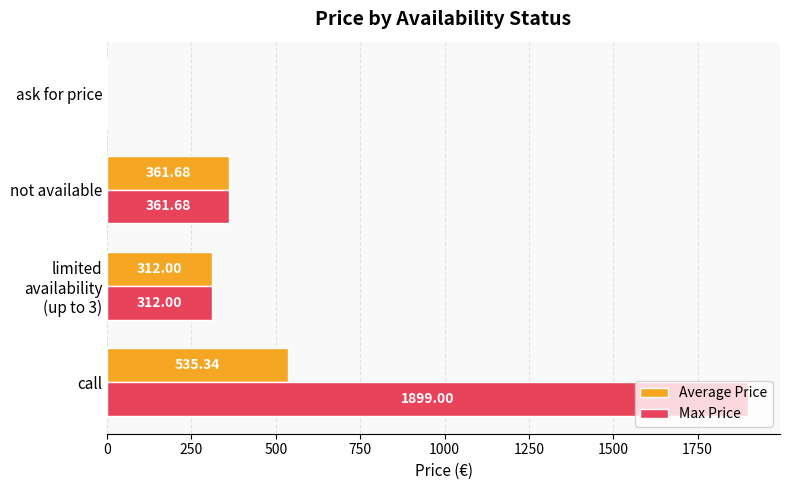

What is the sum of all Max Price values?

2572.7